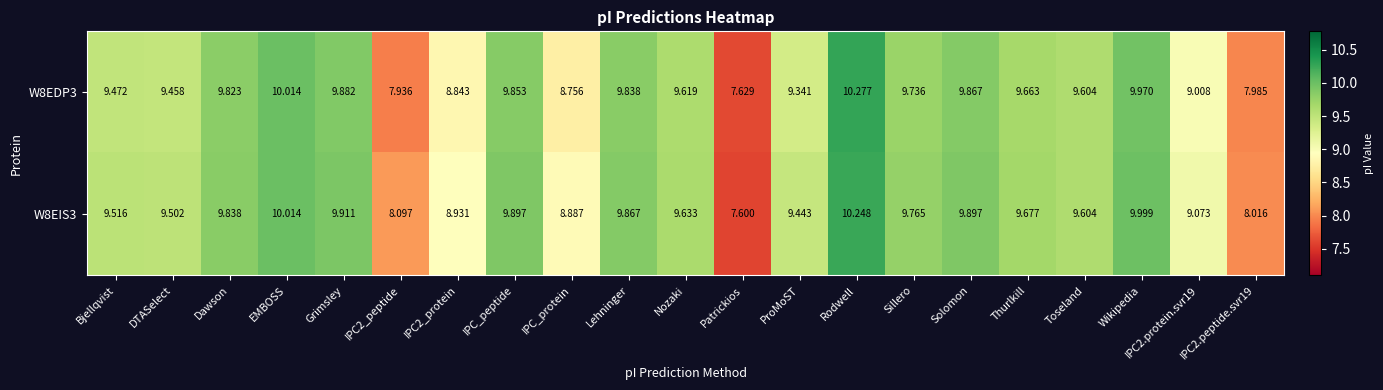

Which category has the highest value in the W8EDP3 series?

Rodwell